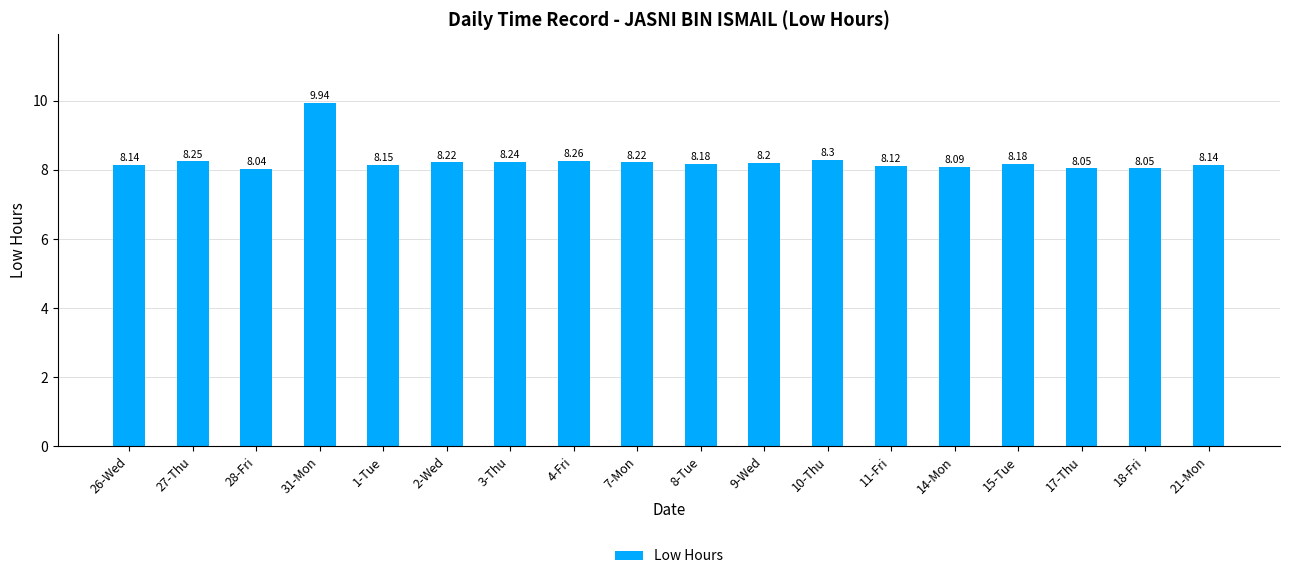

How many bars are there in total?

18